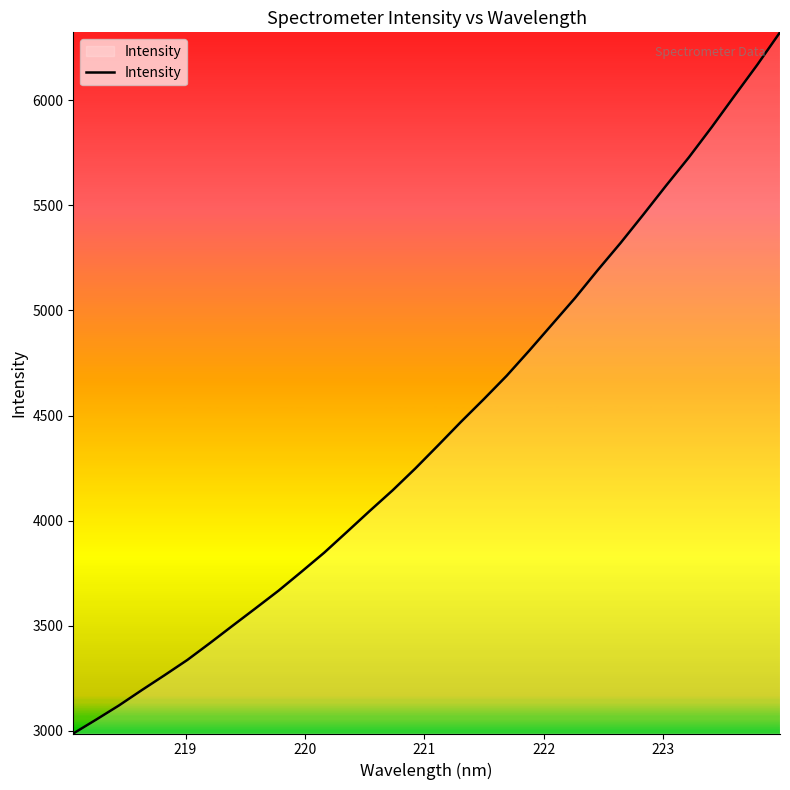

How many lines are shown in the chart?

1